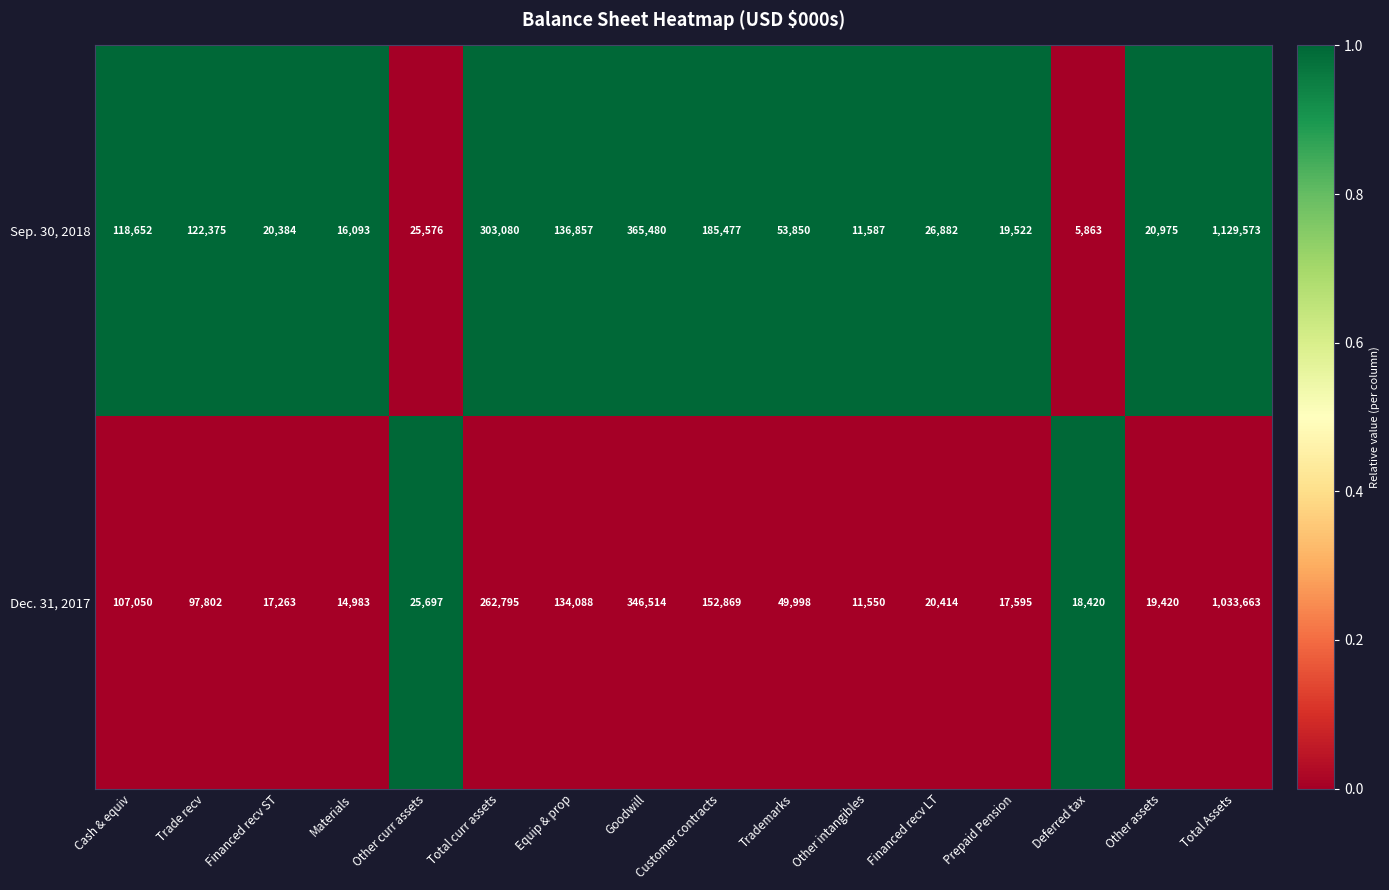

At which label does Sep. 30, 2018 reach its peak?

Total Assets